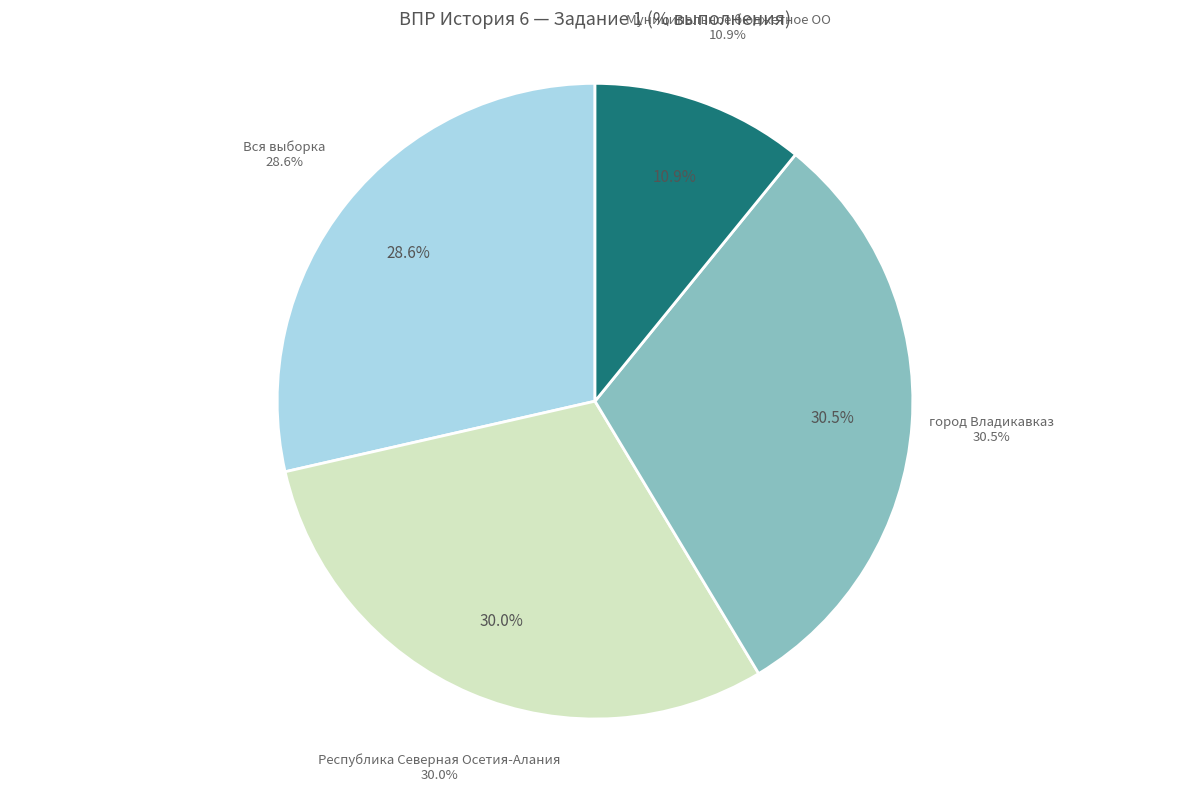

Count the number of slices in the pie.

4